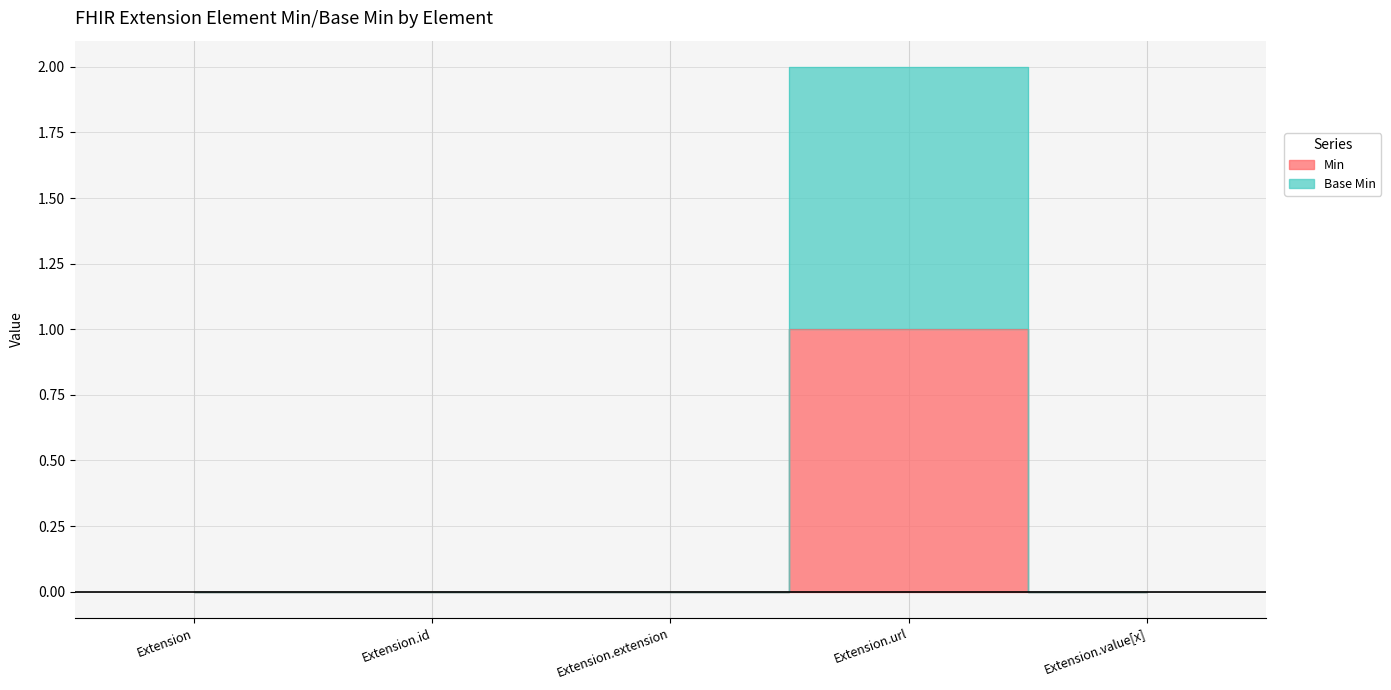

Between Extension and Extension.url, which is larger?

Extension.url